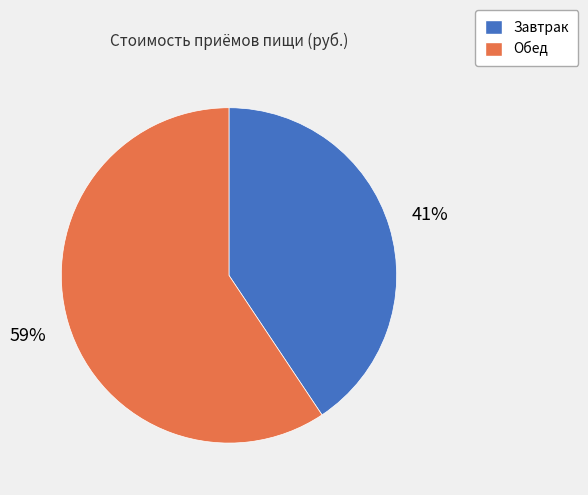

Do Обед and Завтрак together represent more than half of the pie?

Yes